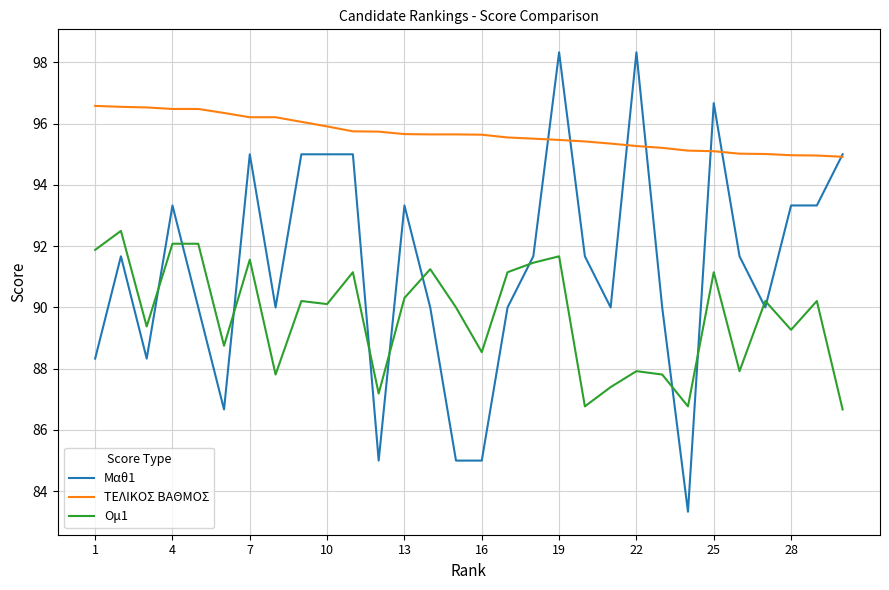

What is the difference between the maximum and minimum values in the Μαθ1 series?

15.0